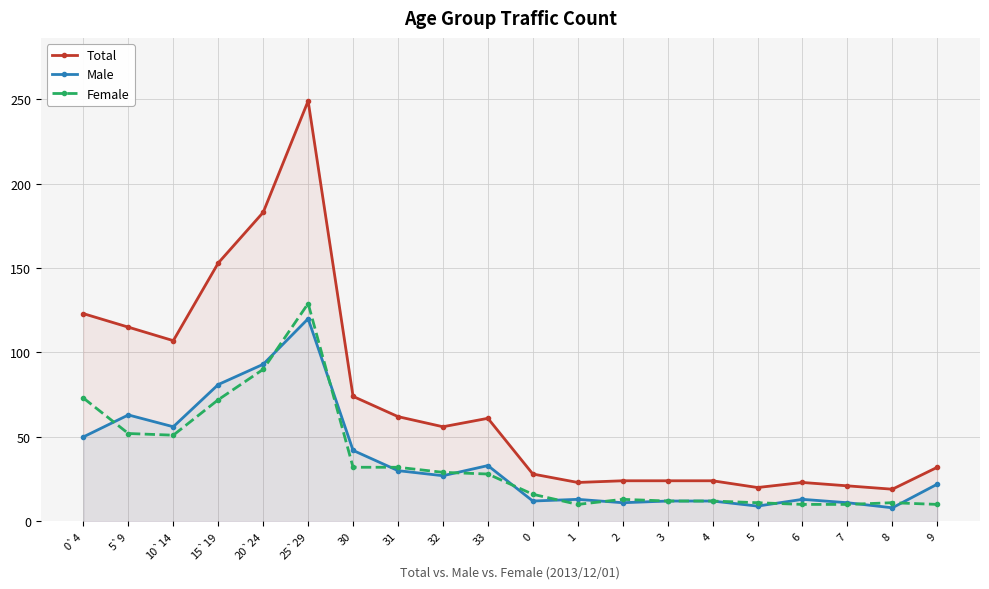

What position from the right is 4?

6